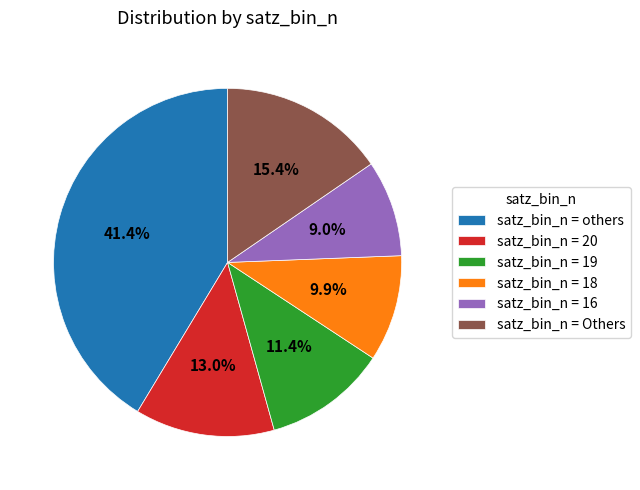

Rank the categories by value from highest to lowest.

satz_bin_n = others, satz_bin_n = Others, satz_bin_n = 20, satz_bin_n = 19, satz_bin_n = 18, satz_bin_n = 16